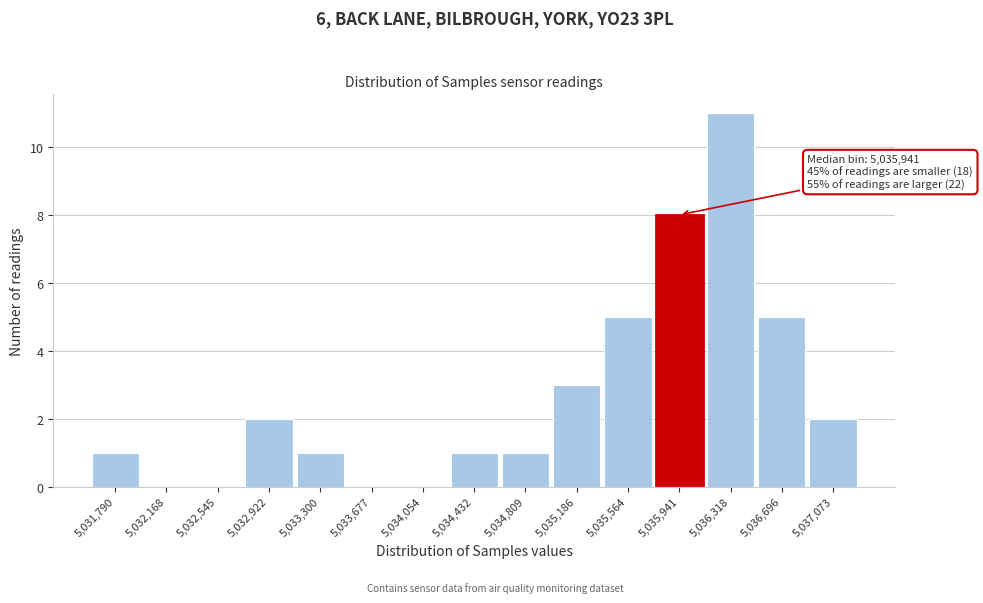

Over which range of the x-axis is the bar tallest?

5036150 to 5036500